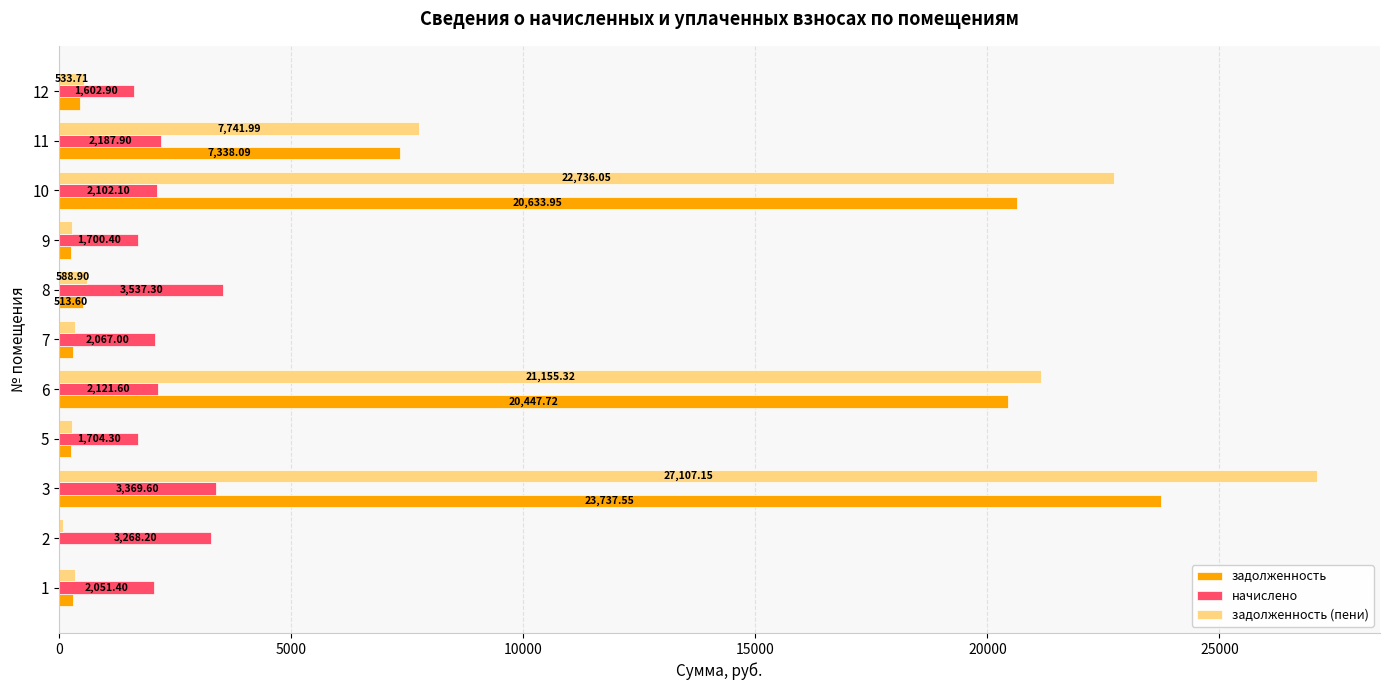

What is the greatest value displayed?

27107.2